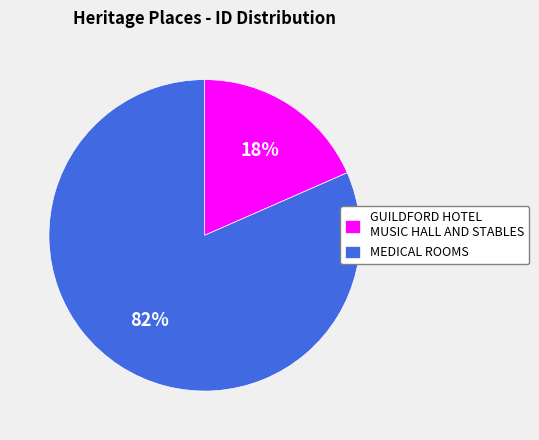

Combined, do GUILDFORD HOTEL MUSIC HALL AND STABLES and MEDICAL ROOMS account for over 50%?

Yes